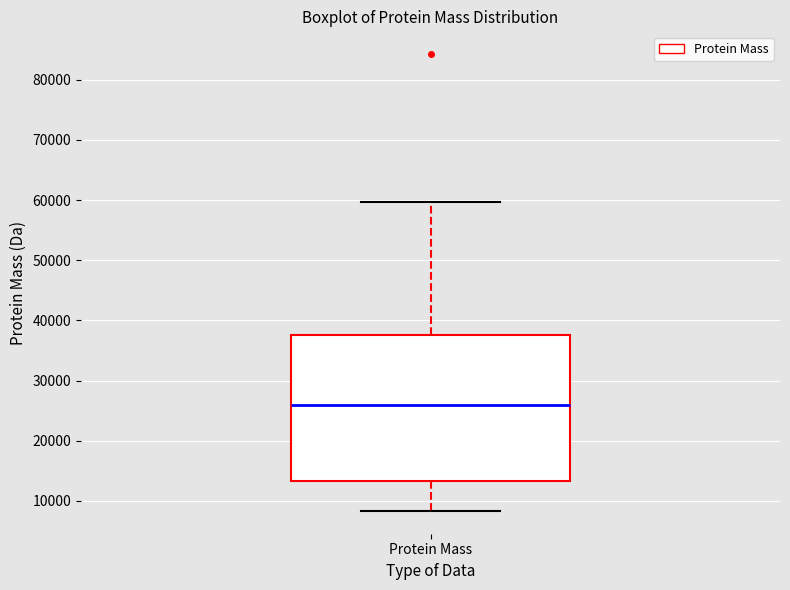

Transcribe this box plot: give where the median line is, the range the box spans, and where the two whiskers end, as read against the y-axis. The values are not printed on the chart, so give them approximately, as read against the axis.

median 26000, box 13000 to 38000, whiskers 8000 to 60000